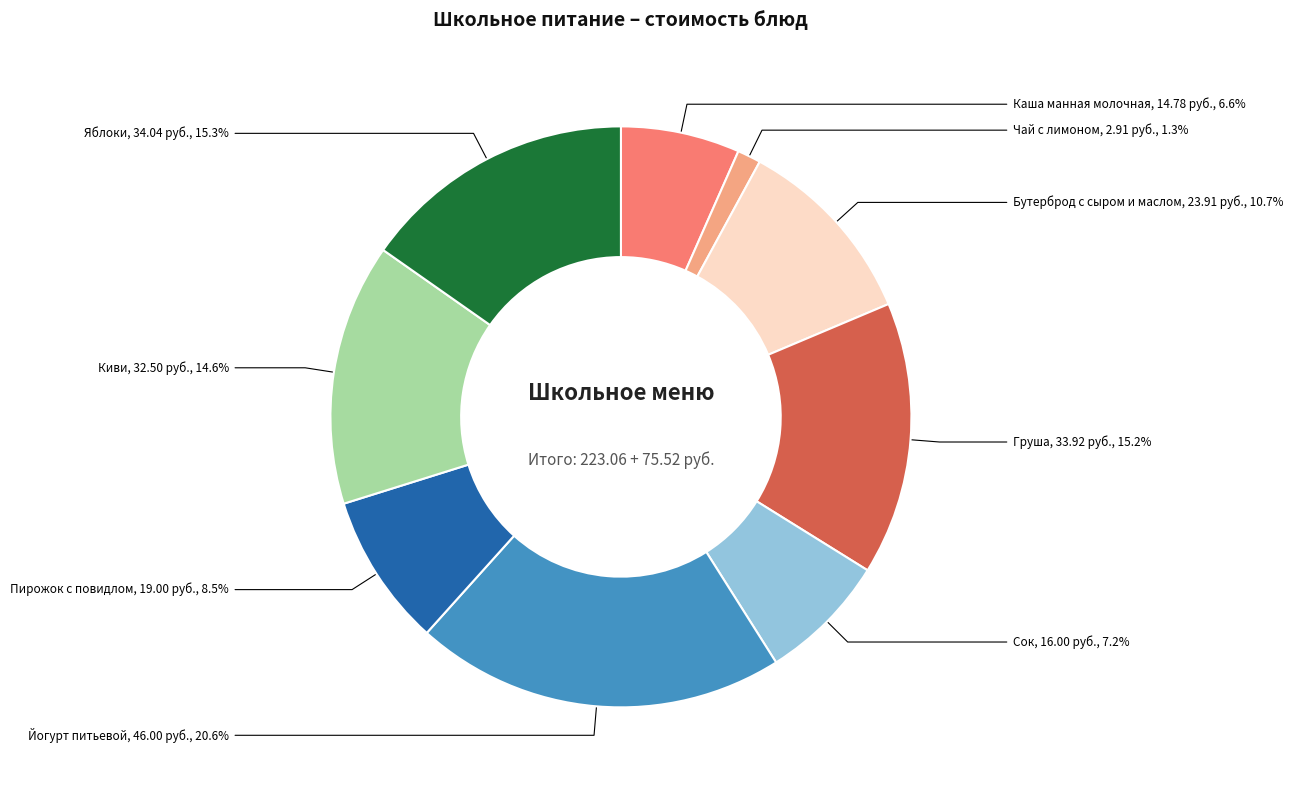

Is there any slice that represents more than half of the pie?

No